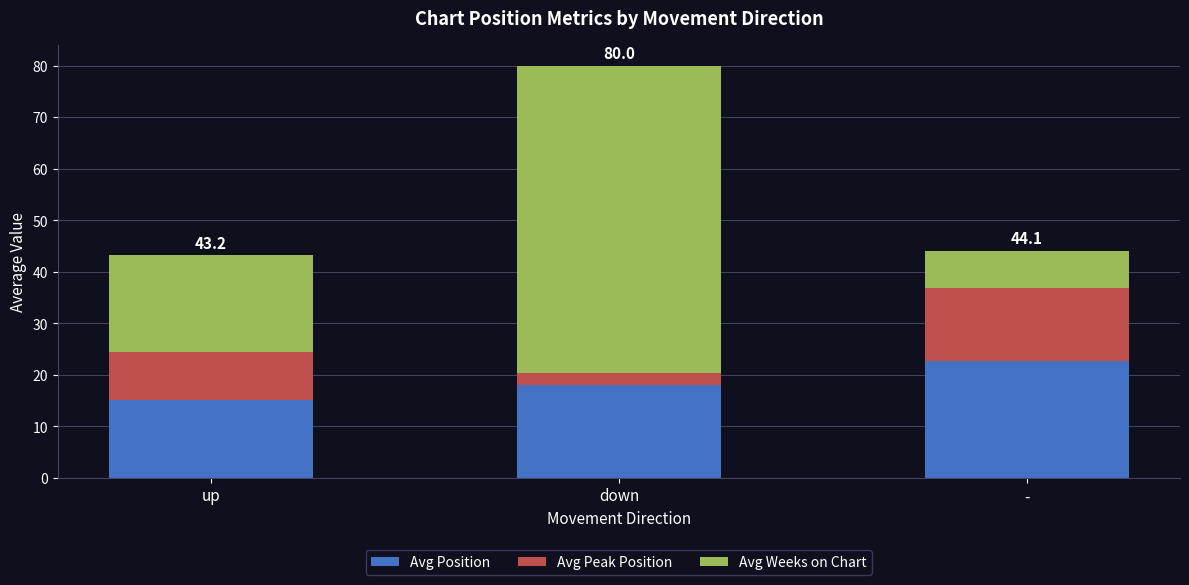

Which category has the highest value in the Avg Position series?

-